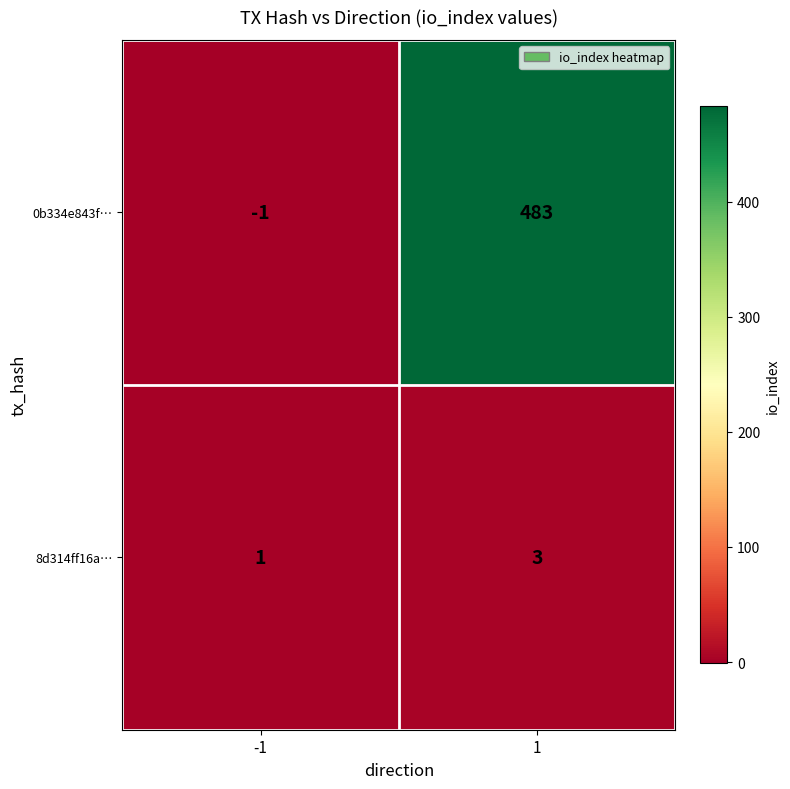

Rank the series by their maximum value, from highest to lowest.

0b334e843f…, 8d314ff16a…